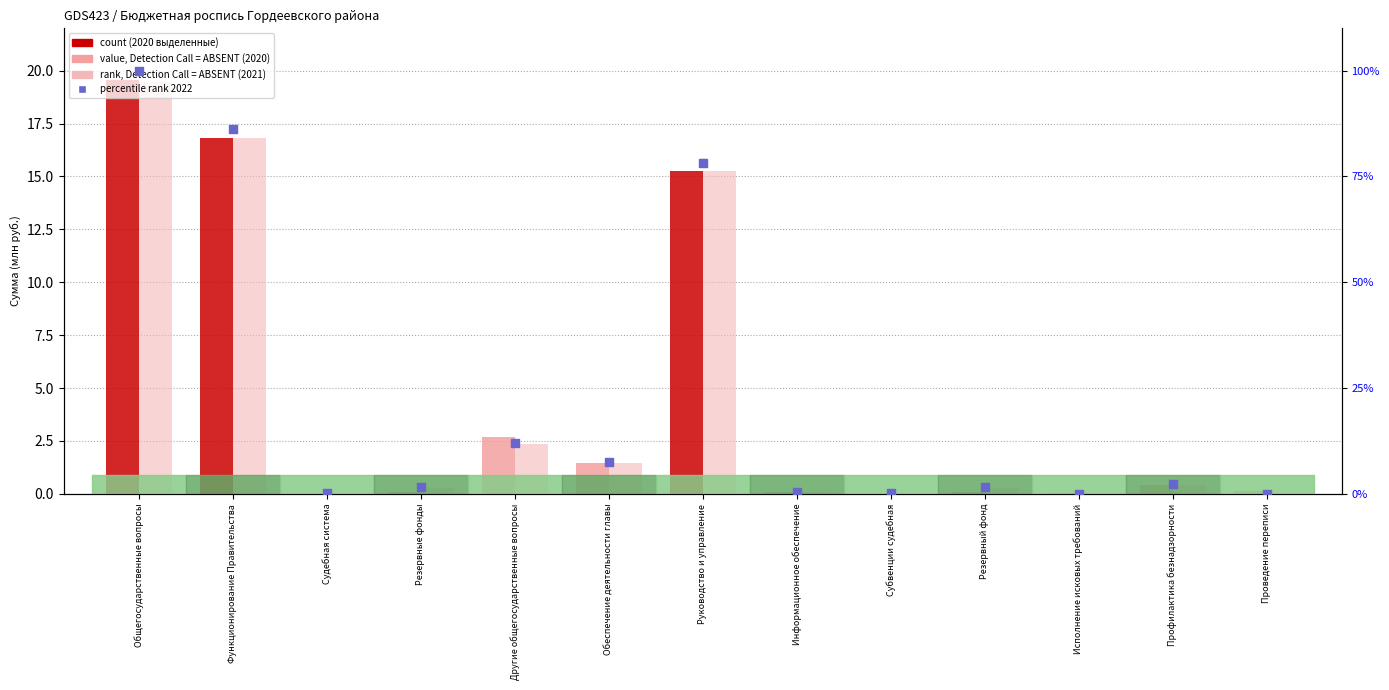

Which series contains the lowest Y value?

Сумма на 2021 год